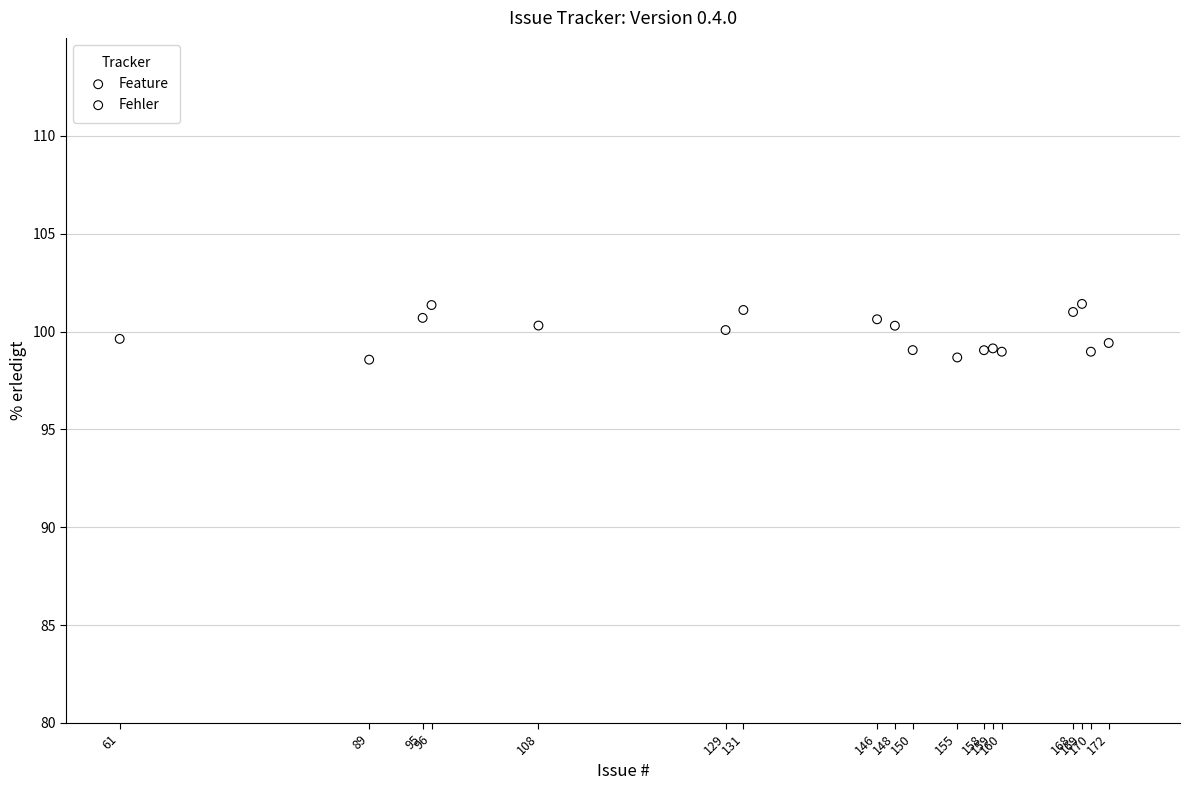

What are all the series names shown in the legend?

Feature, Fehler